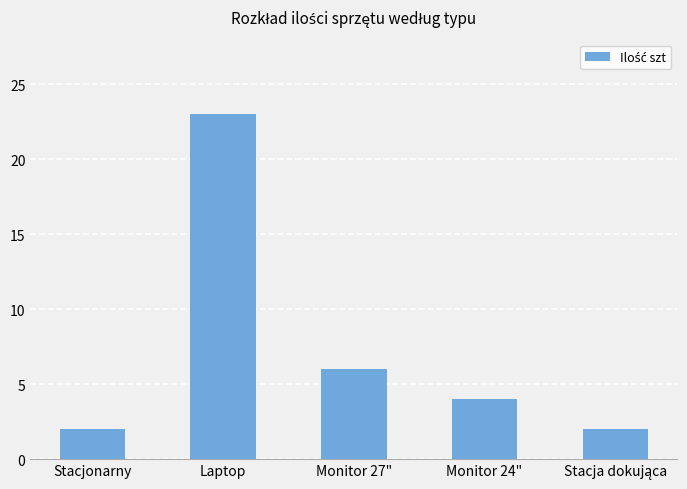

True or false: the data shows 2 at Stacjonarny.

True